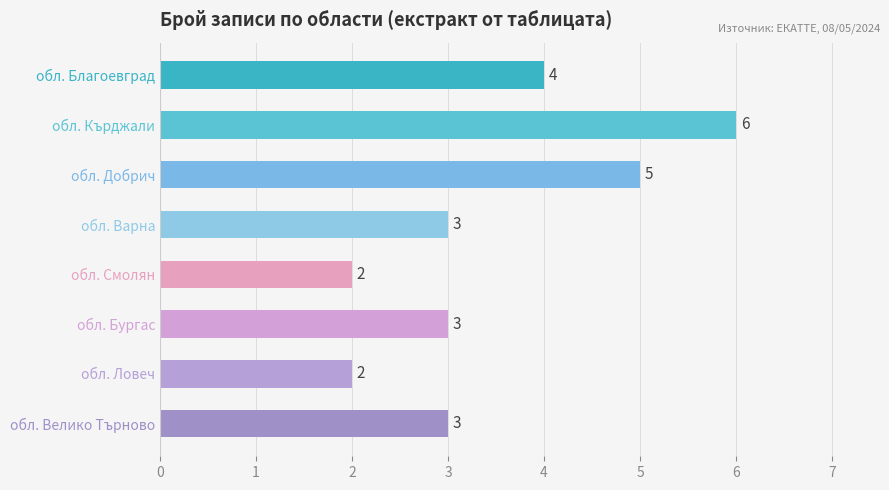

What is the average value?

4